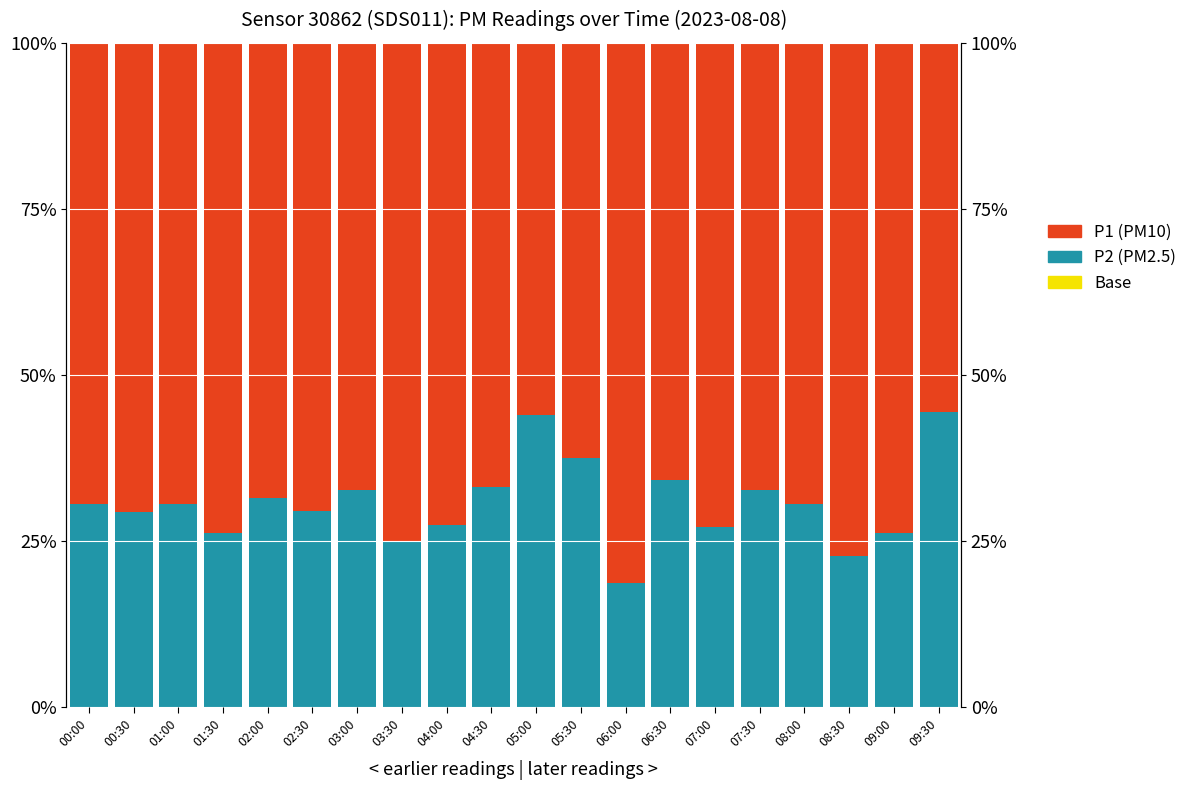

List the series in order of their peak value, highest first.

P1, P2, P_base